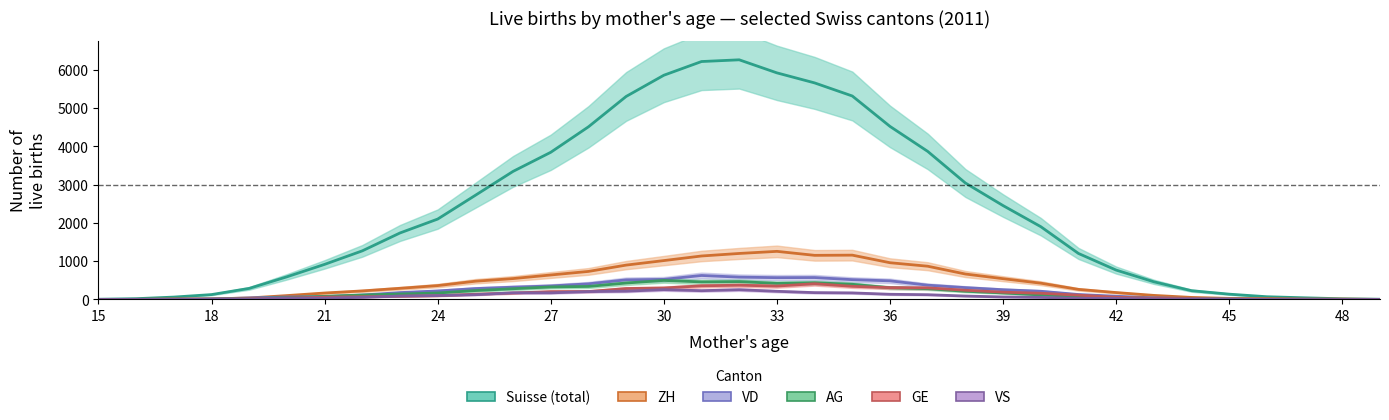

What is the maximum value for GE?

412